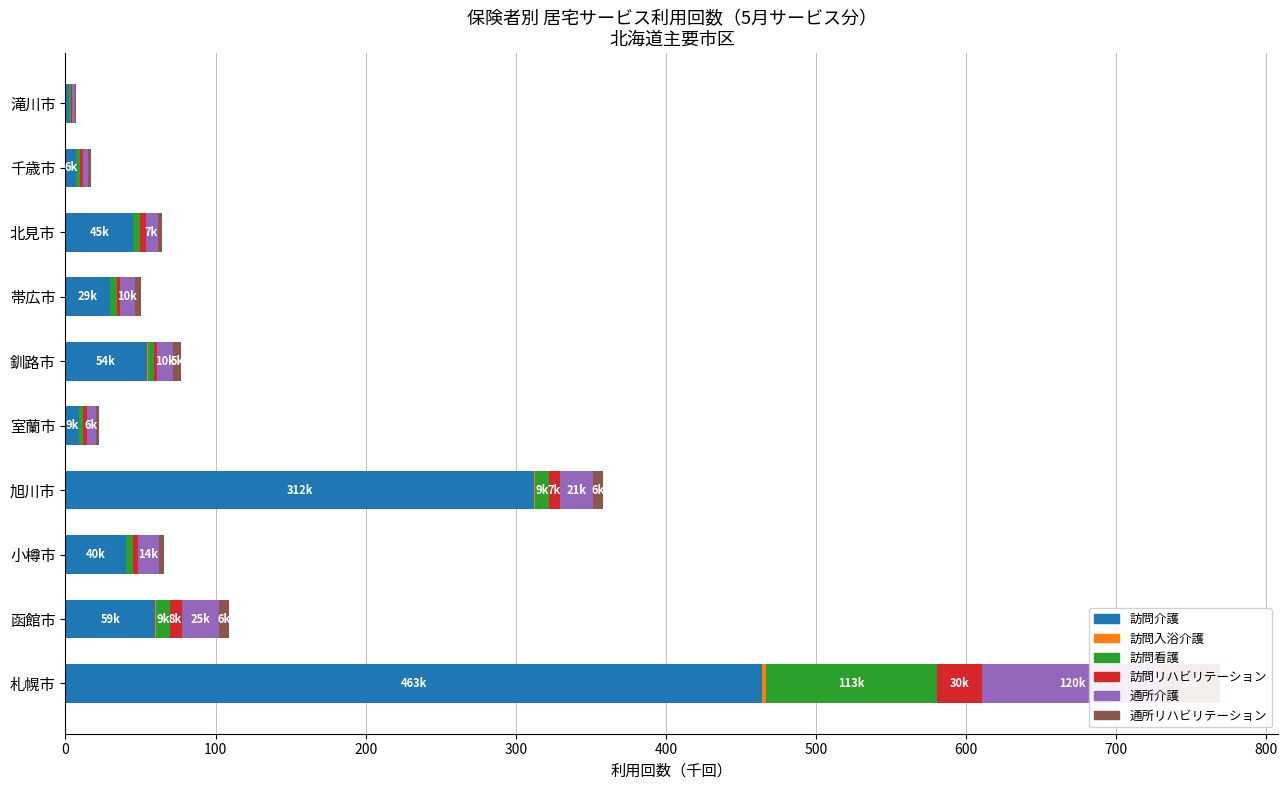

How many bars are there in total?

60